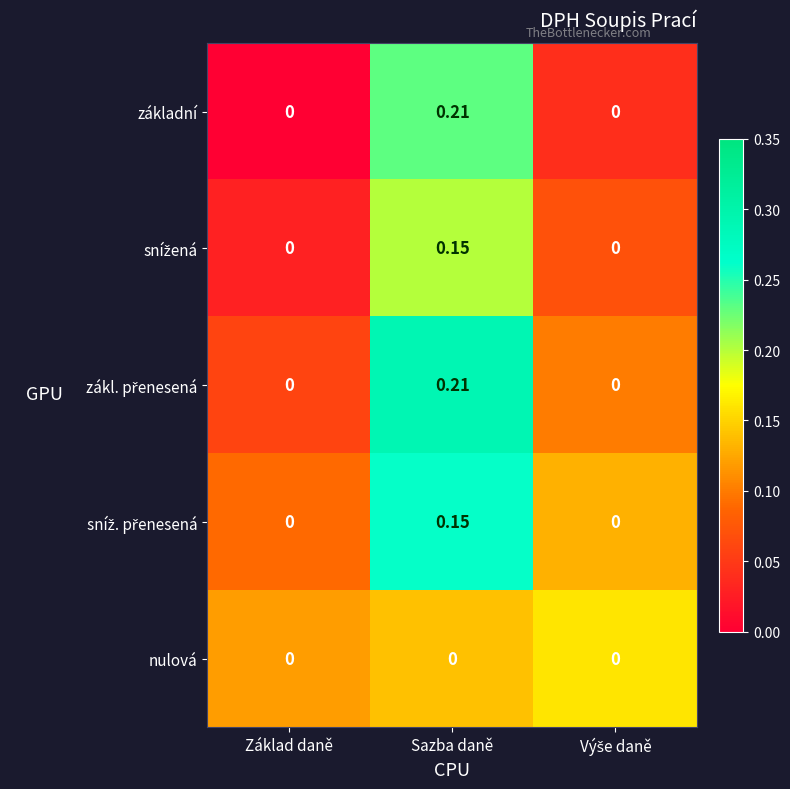

At which category is the sum across all series the highest?

Sazba daně